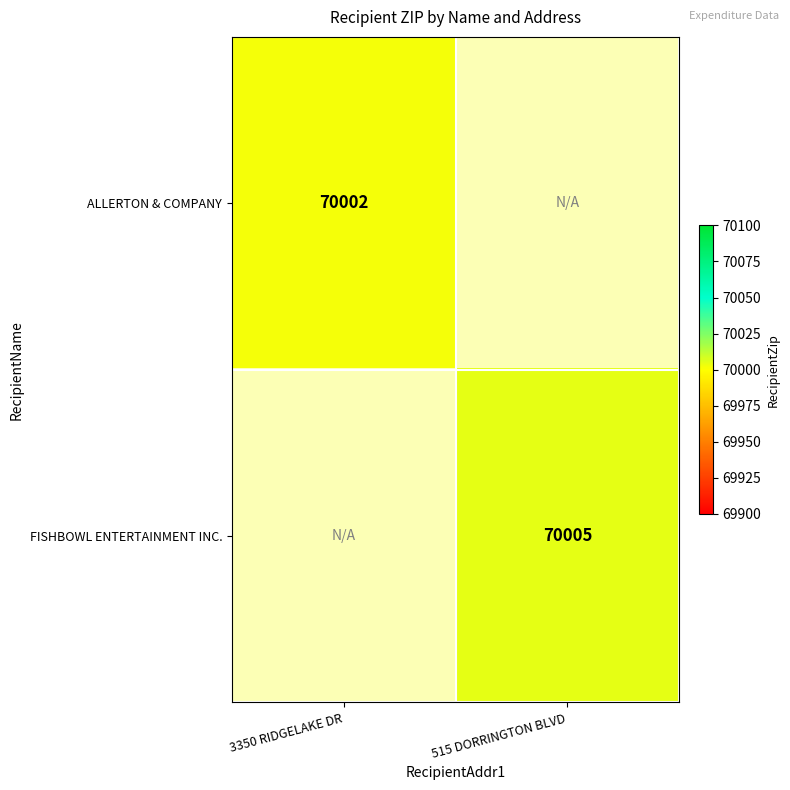

How many values in FISHBOWL ENTERTAINMENT INC. are above zero?

1